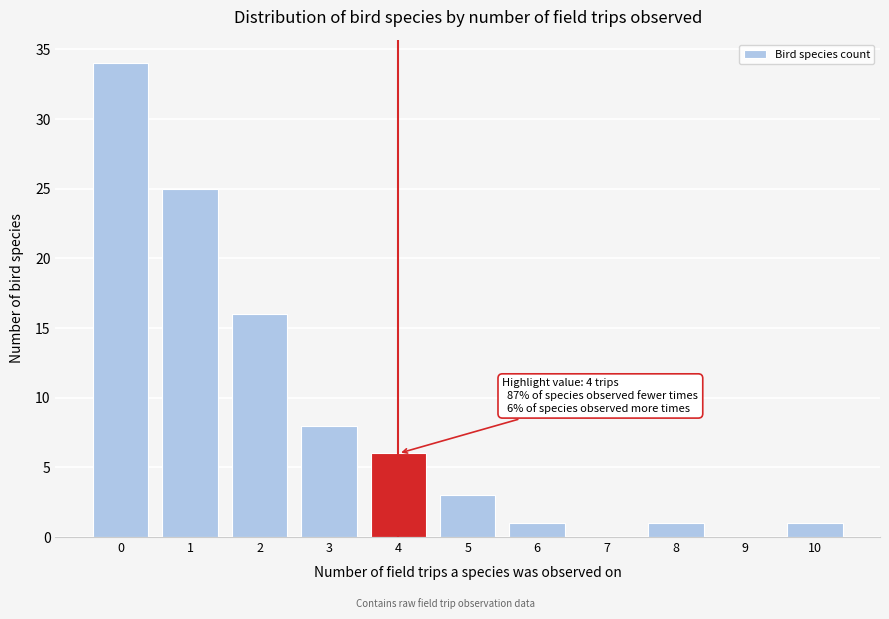

Reading left to right, what are all the values shown in this chart?

0=34	1=25	2=16	3=8	4=6	5=3	6=1	7=0	8=1	9=0	10=1